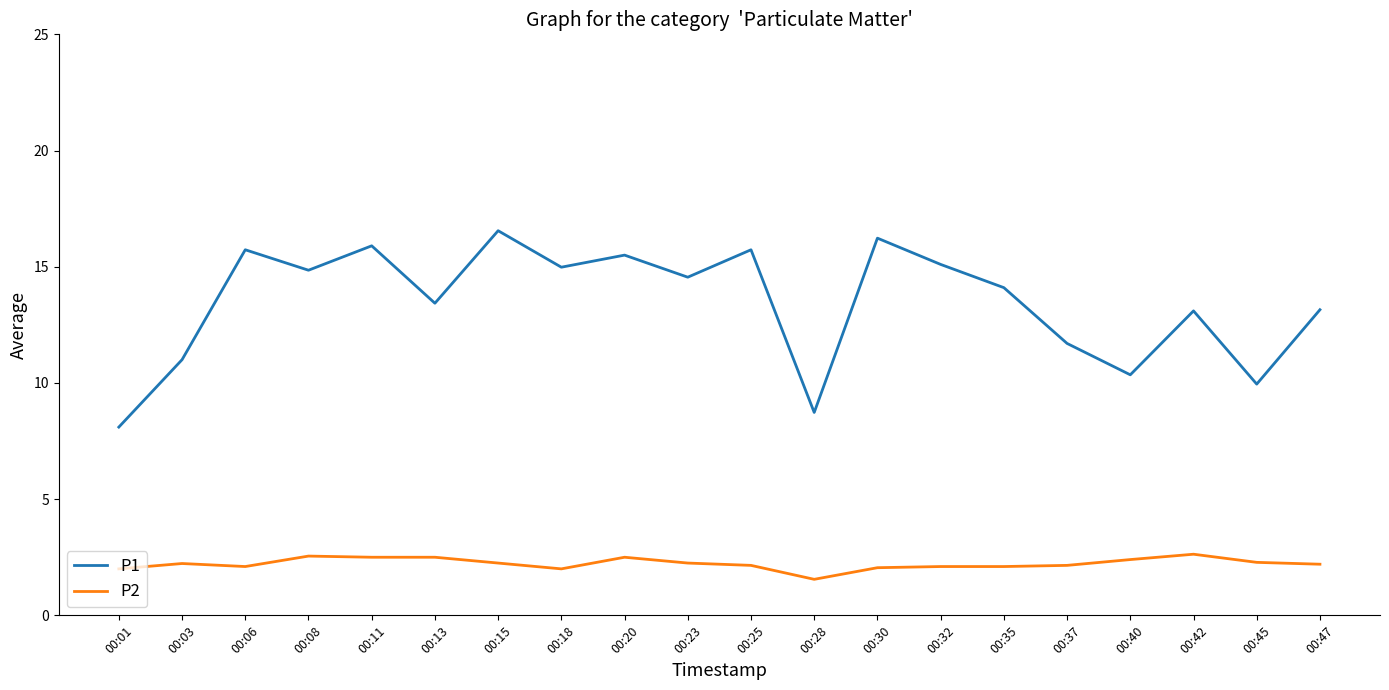

True or false: P1 has more than 1 interior local peaks.

True